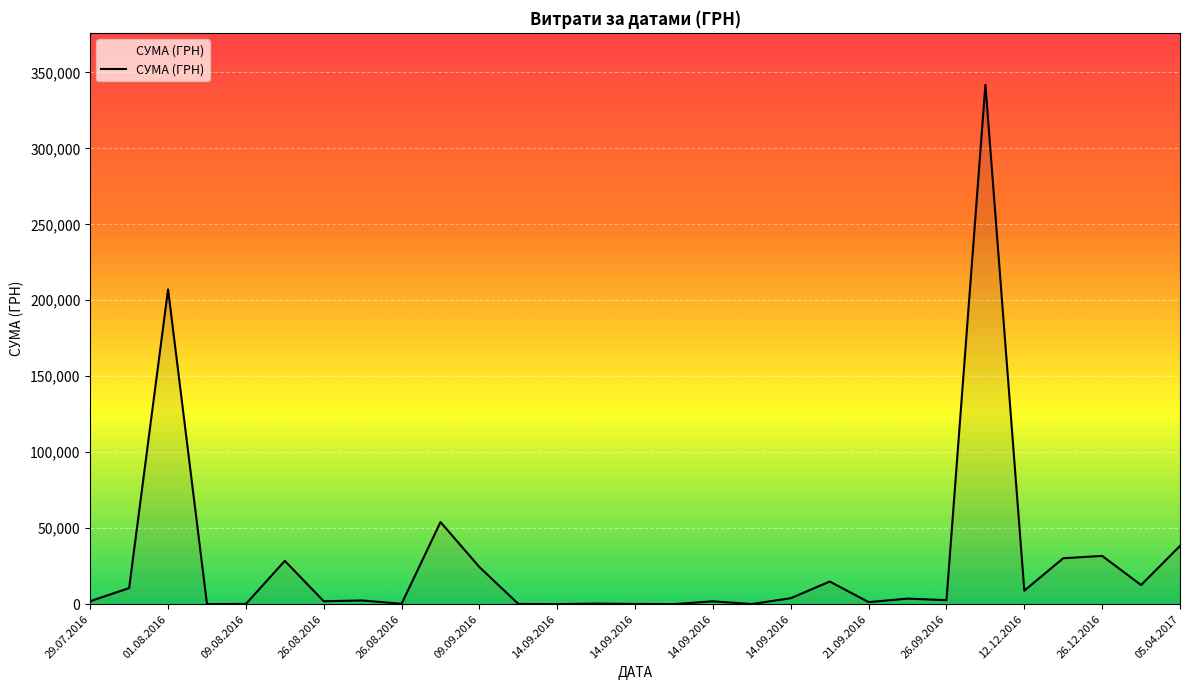

What is the difference between the maximum and second lowest values?

341819.6